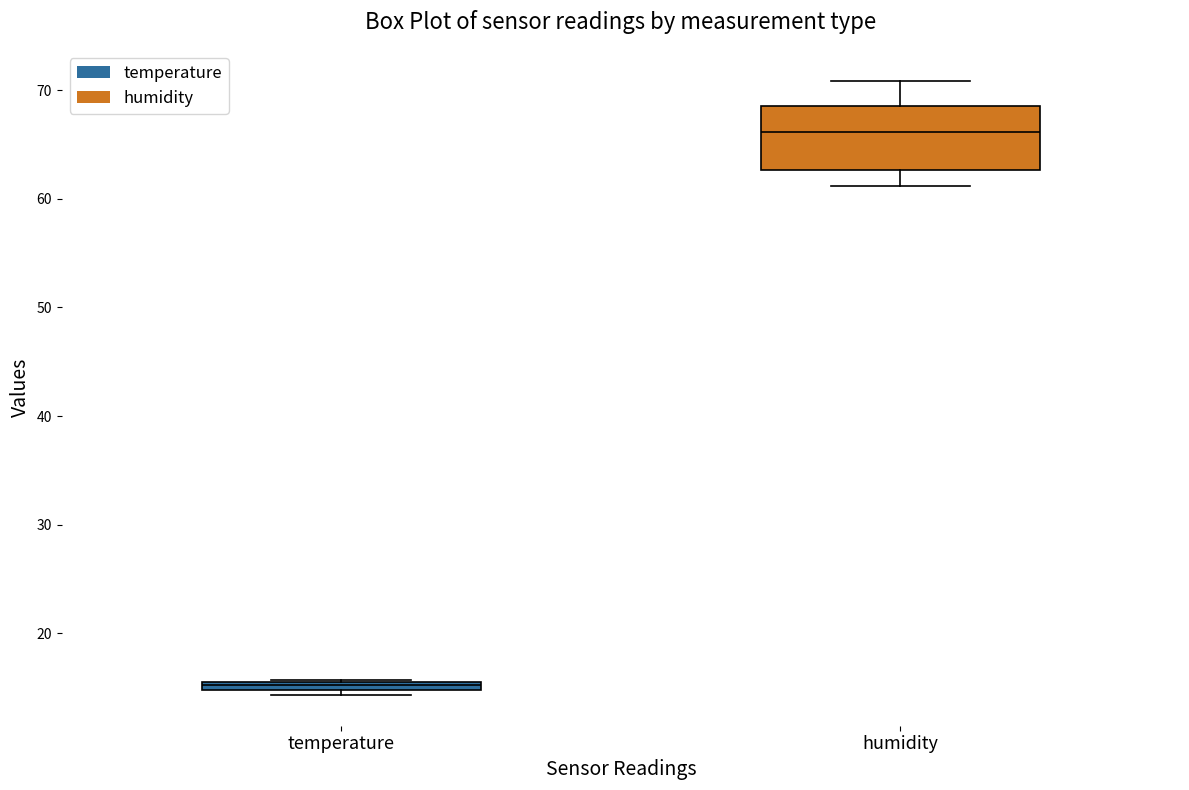

Which box has the highest median line?

humidity